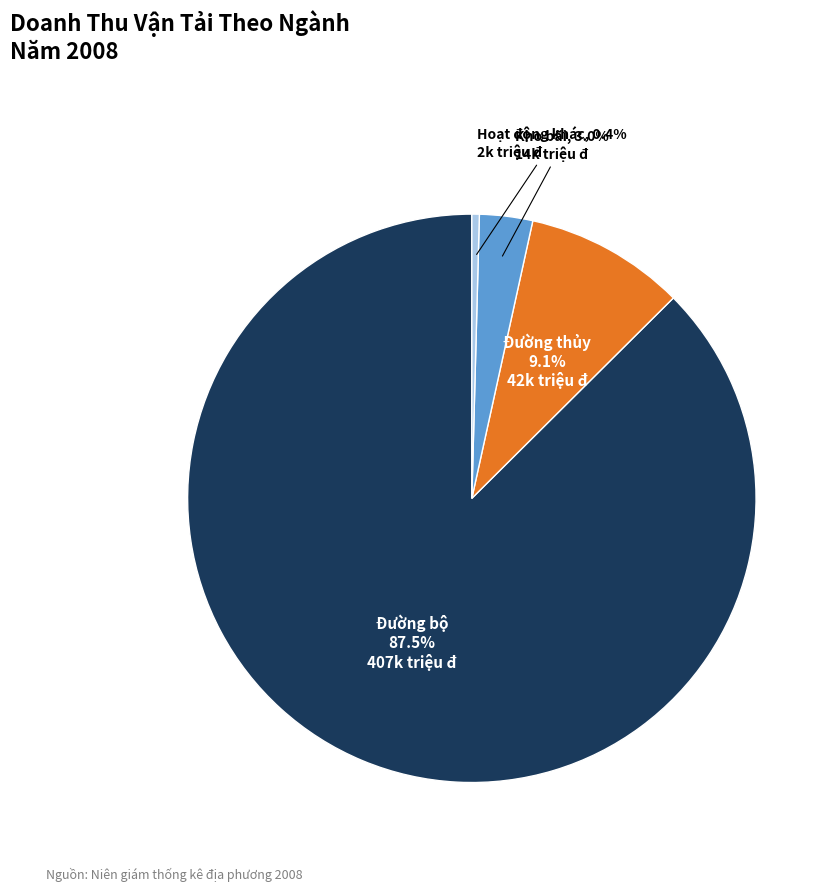

Between Đường bộ and Kho bãi, which is larger?

Đường bộ